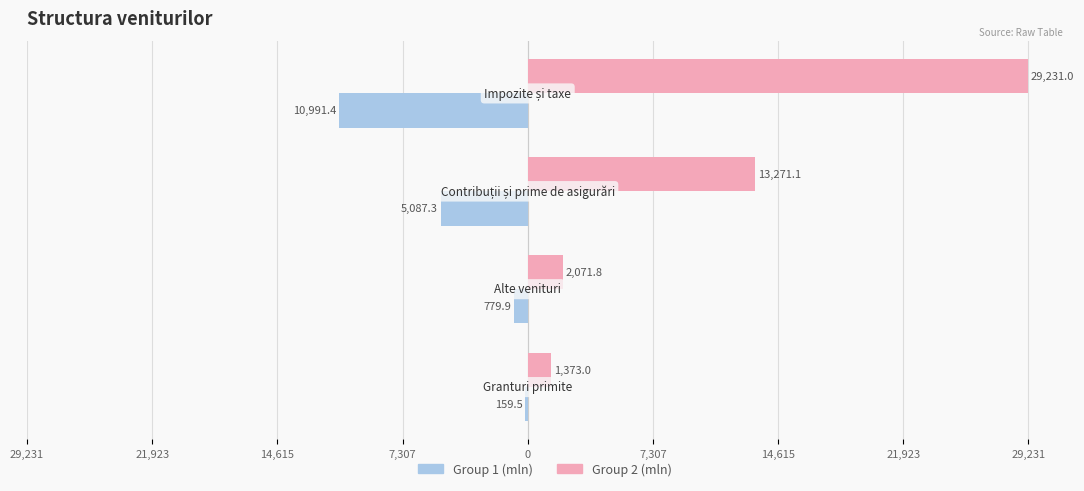

What are all the series names shown in the legend?

Group 1 (mln), Group 2 (mln)